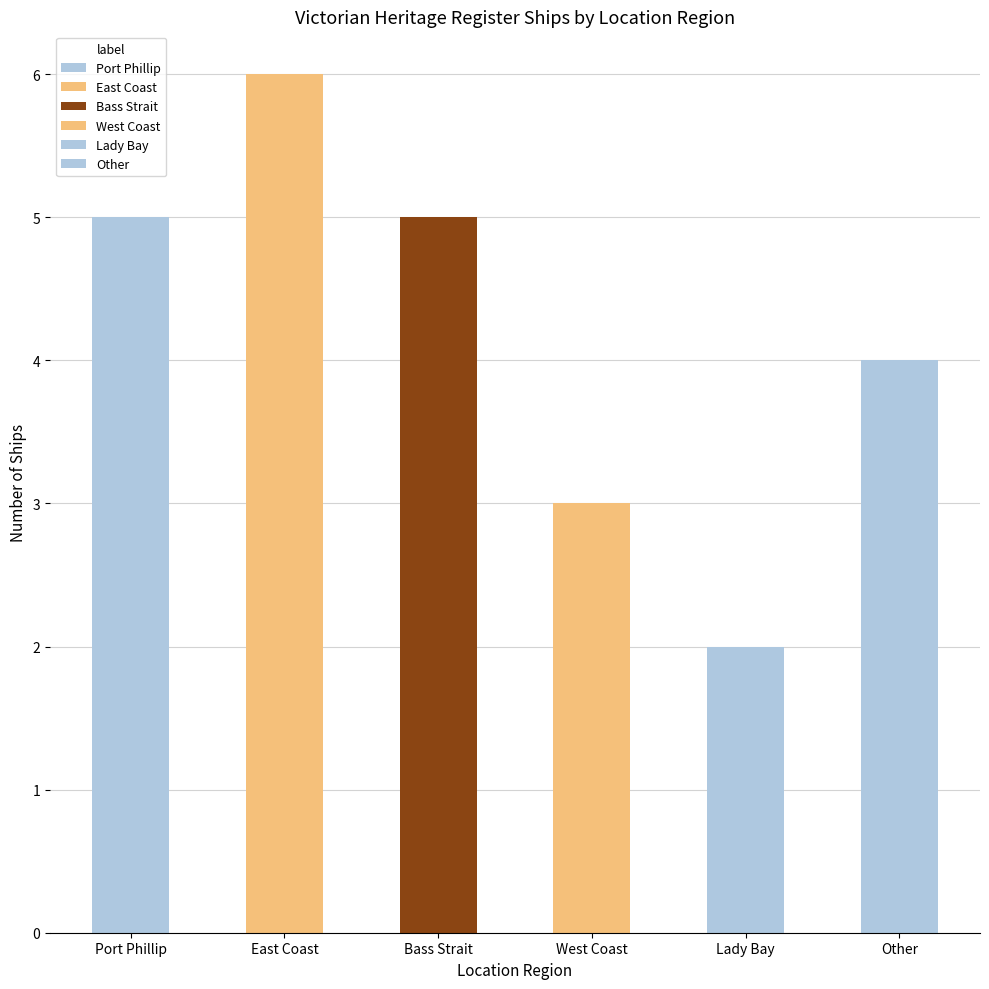

Reading left to right, transcribe all the data shown in this chart.

Port Phillip=5	East Coast=6	Bass Strait=5	West Coast=3	Lady Bay=2	Other=4